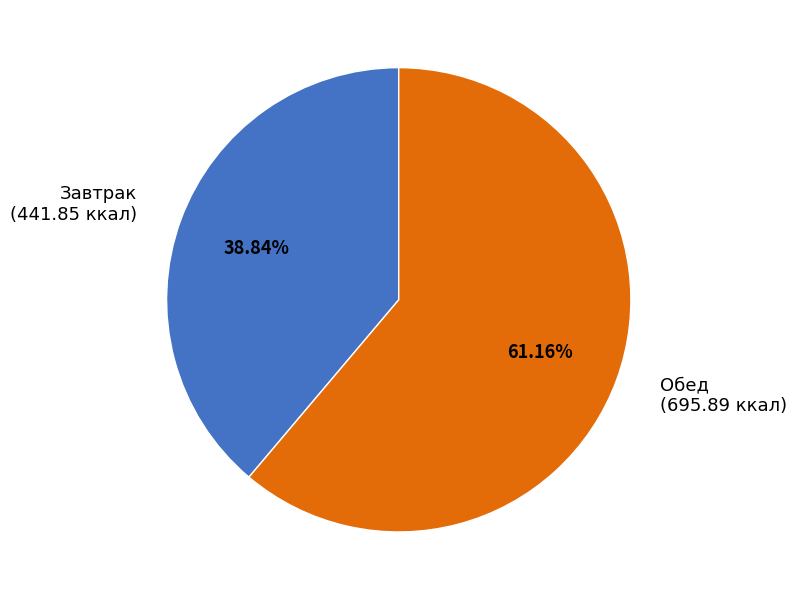

Rank the categories by value from highest to lowest.

Обед, Завтрак